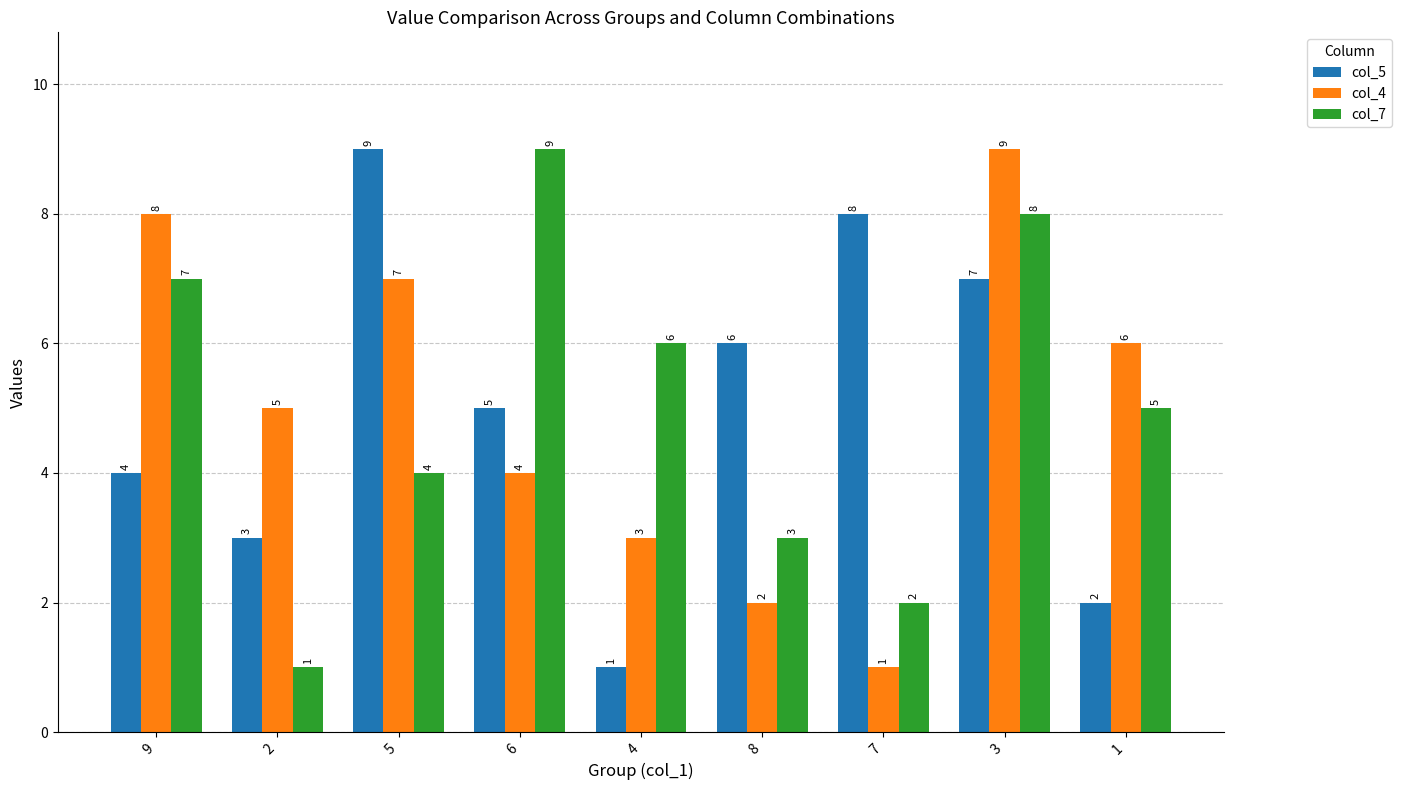

What are all the series names shown in the legend?

col_5, col_4, col_7